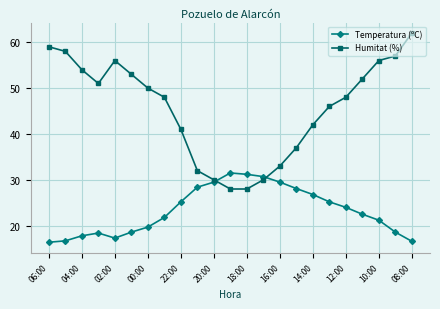

List the series in order of their peak value, lowest first.

Temperatura (ºC), Humitat (%)